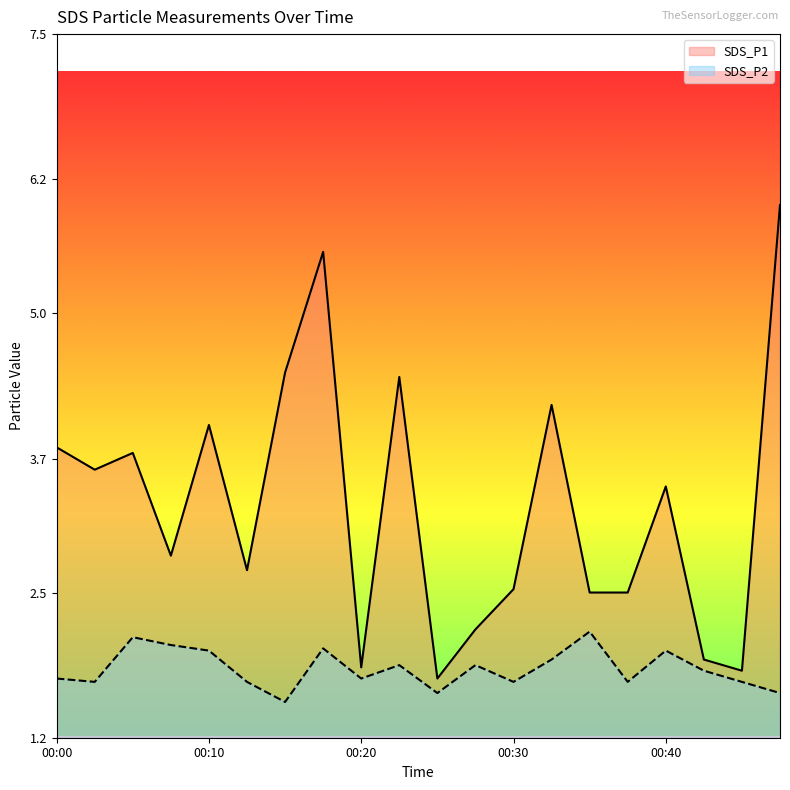

What is the lowest value of the SDS_P2 series?

1.5